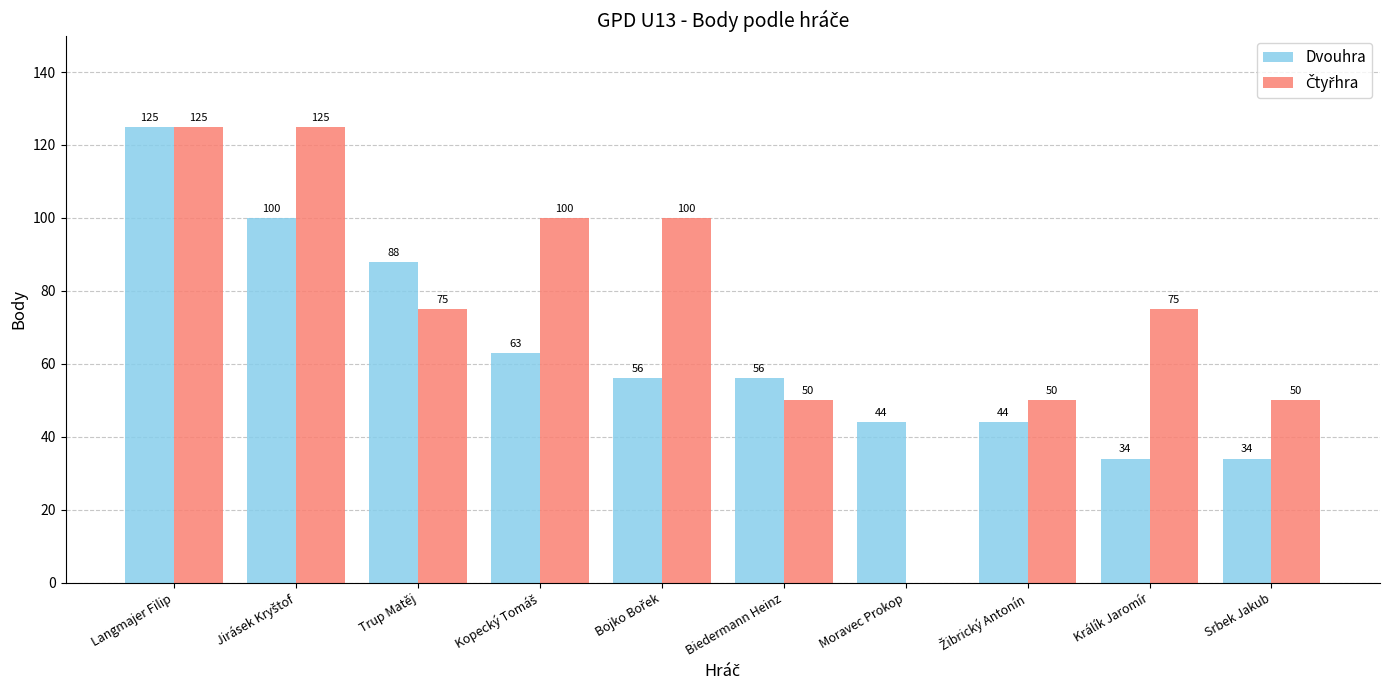

What is the sum of the Dvouhra values at Biedermann Heinz and Moravec Prokop?

100